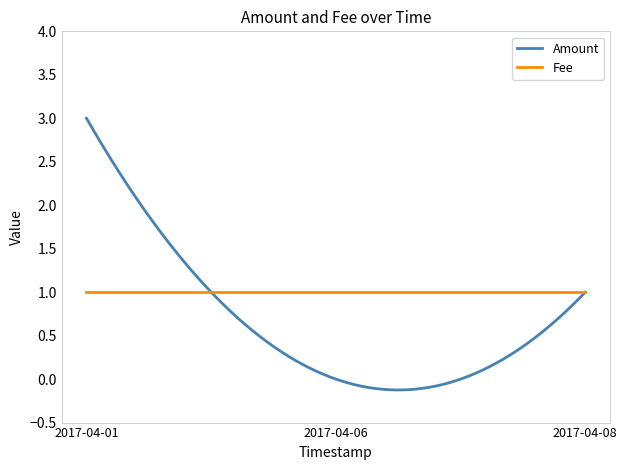

Count the number of categories in the chart.

300